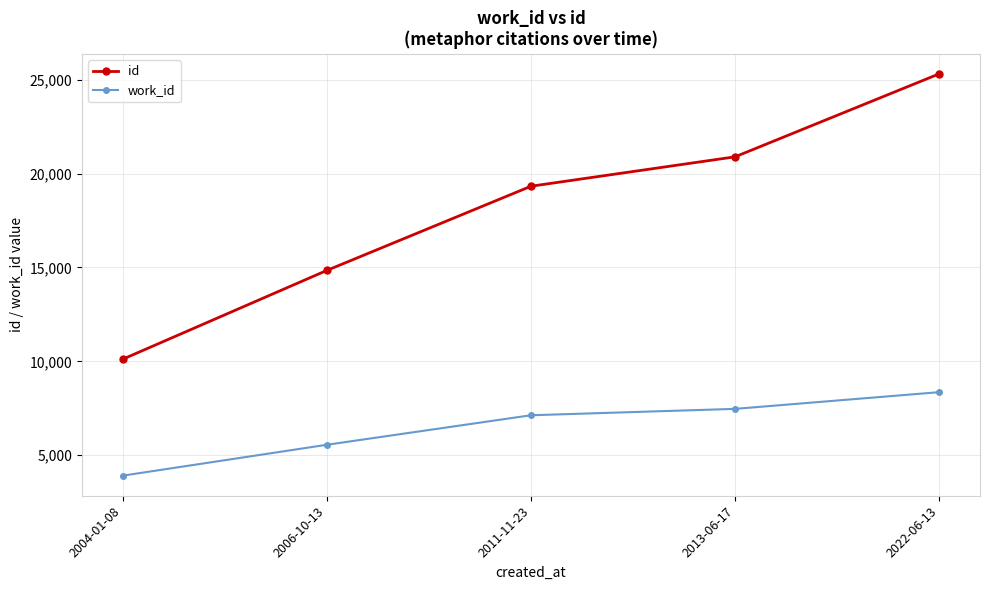

What is the value of the id point at the 3rd from the left?

19326